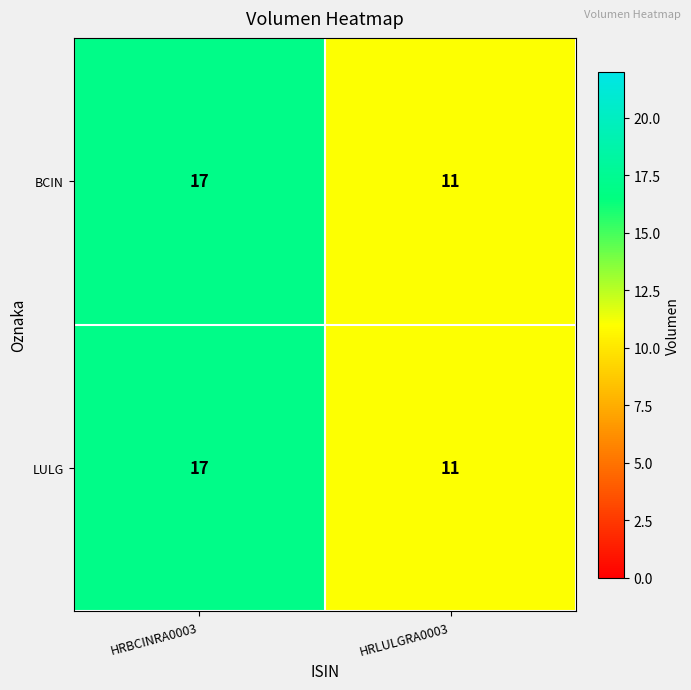

What value does the LULG series have at HRLULGRA0003?

11